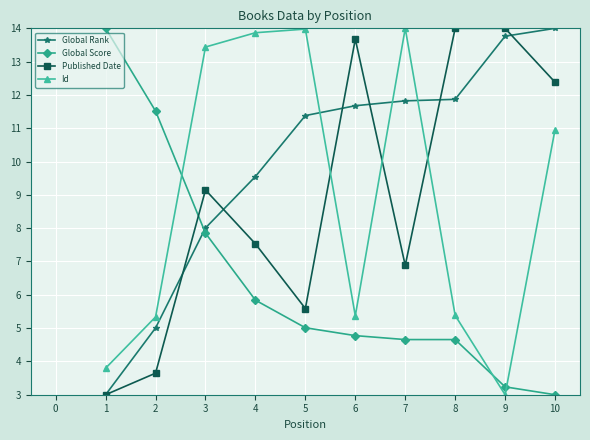

Is it true that Global Rank equals 9.6 at 4?

True